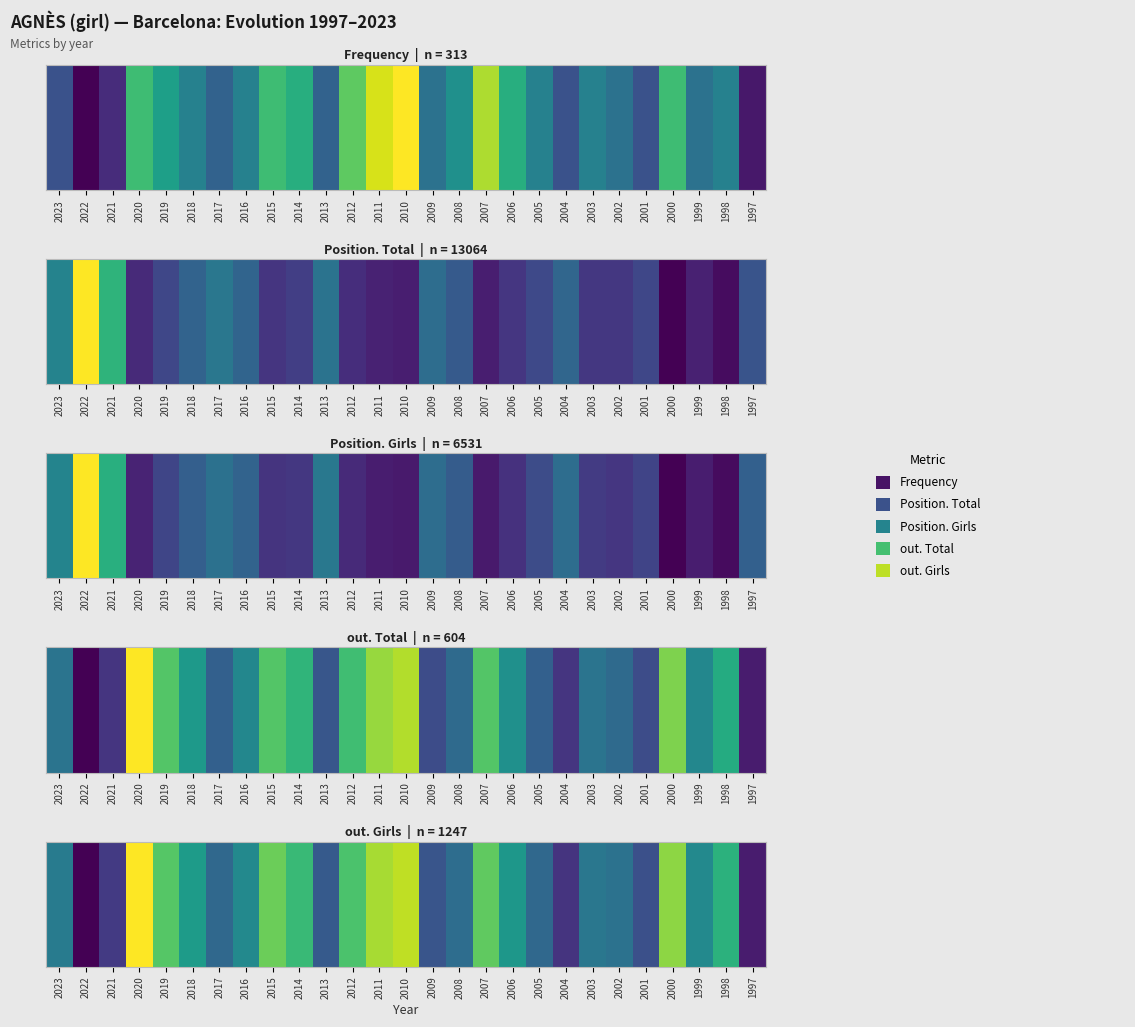

Between 2012 and 2004, which is larger?

2012